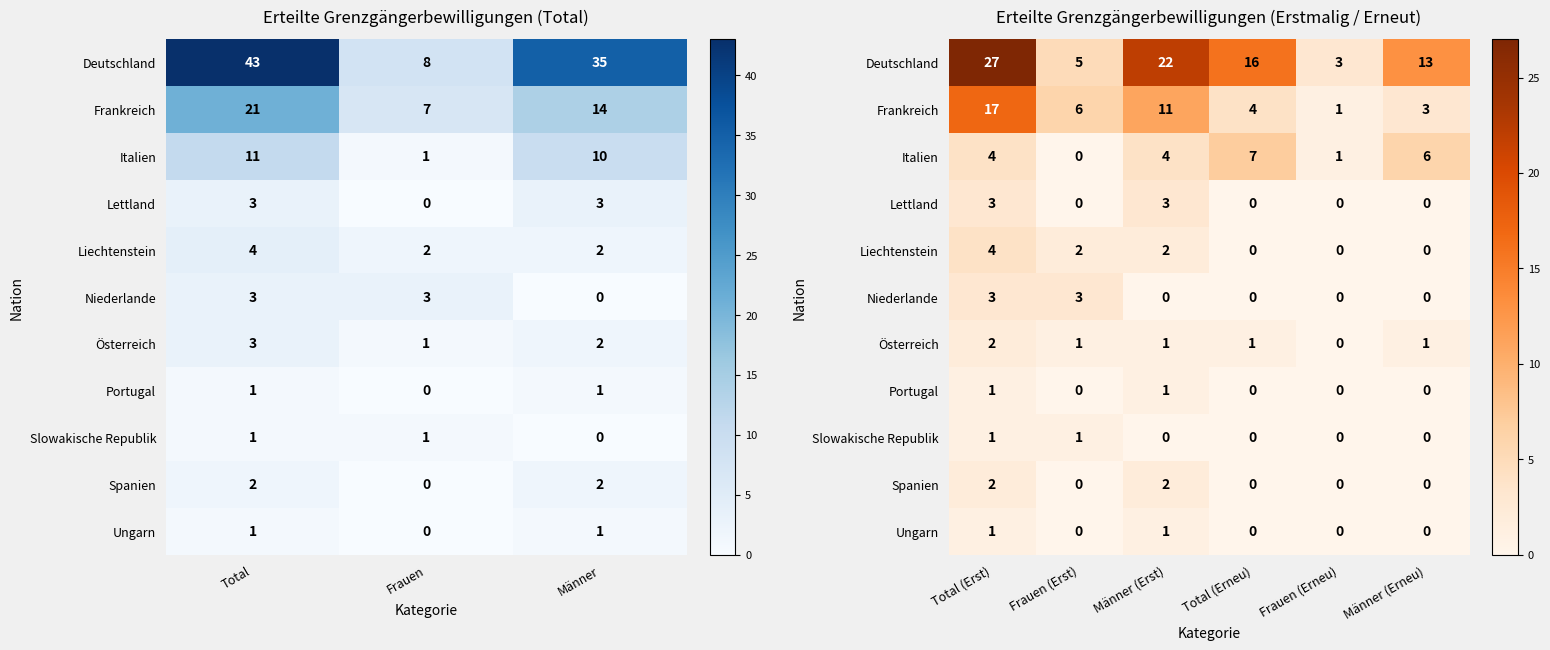

Between Total (Erst) and Frauen (Erneu), which is larger?

Total (Erst)